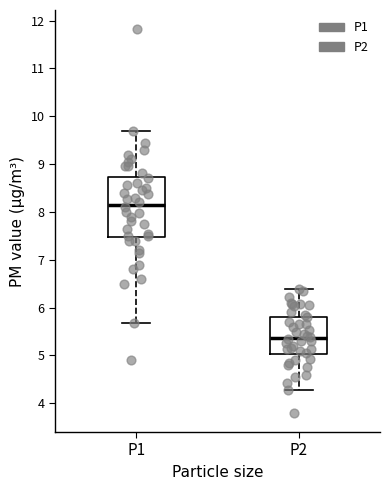

Which box's median line is the lowest?

P2